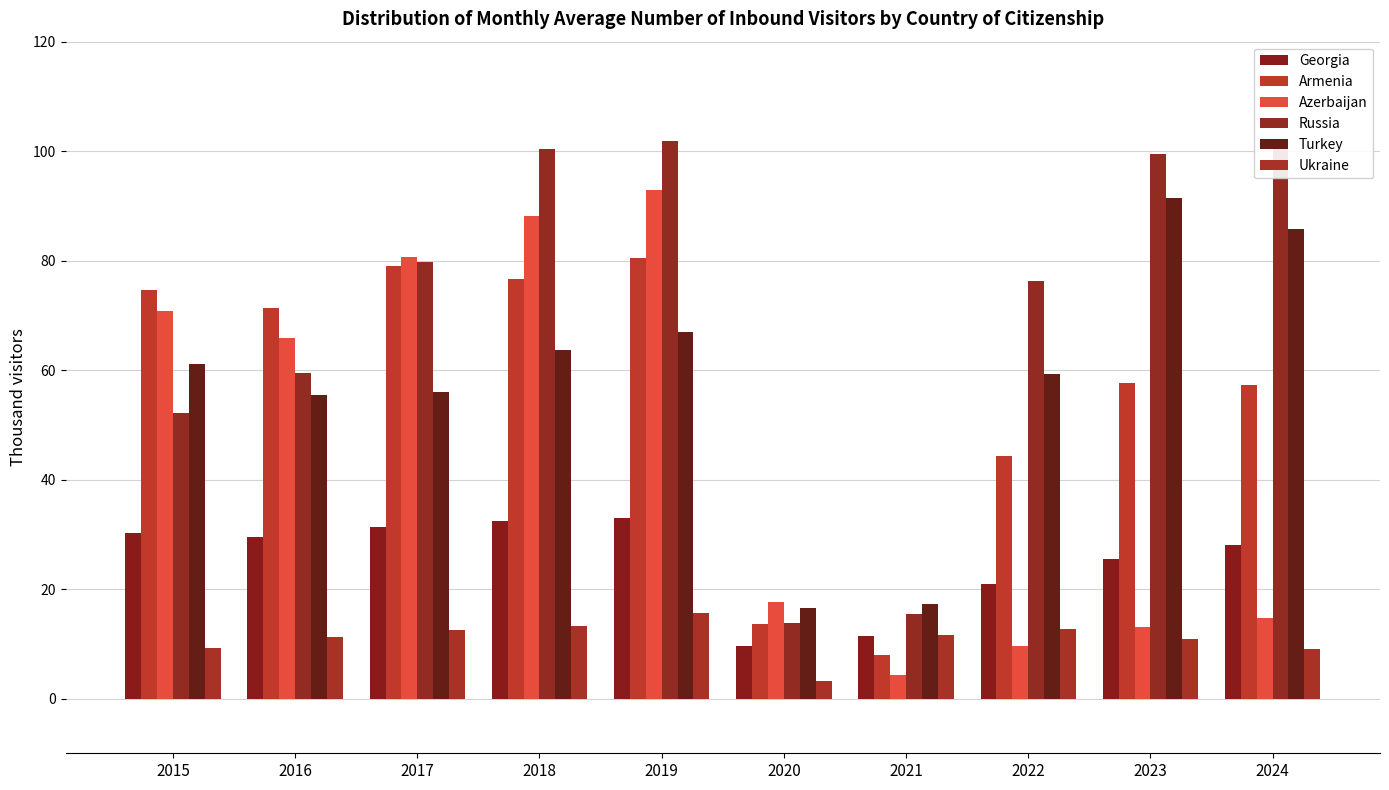

The Turkey series shows 77.7 at 2016. True or false?

False